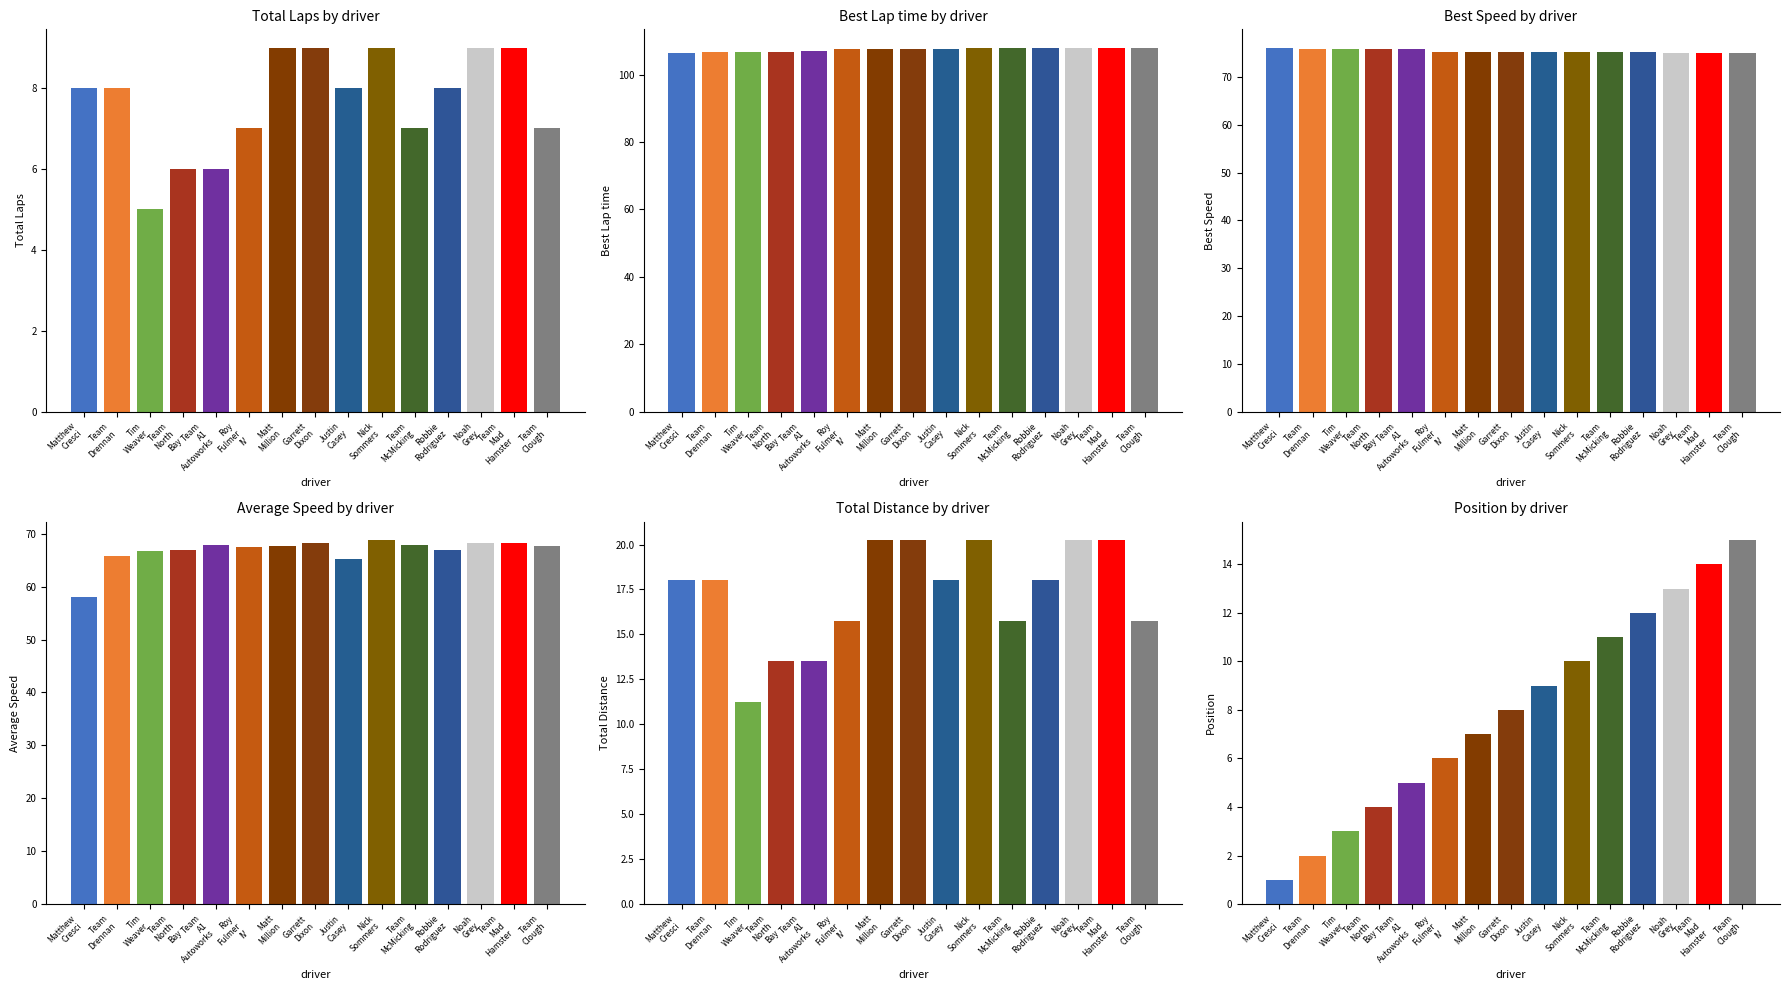

How many data points in Total Distance are above 18?

5